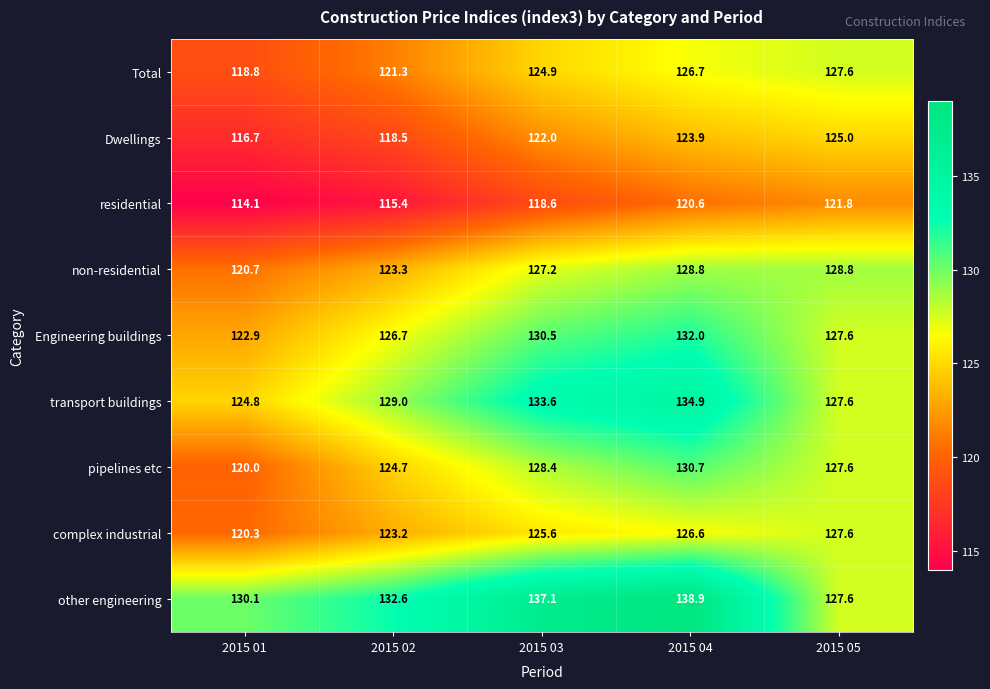

At which category is the sum across all series the highest?

2015 04